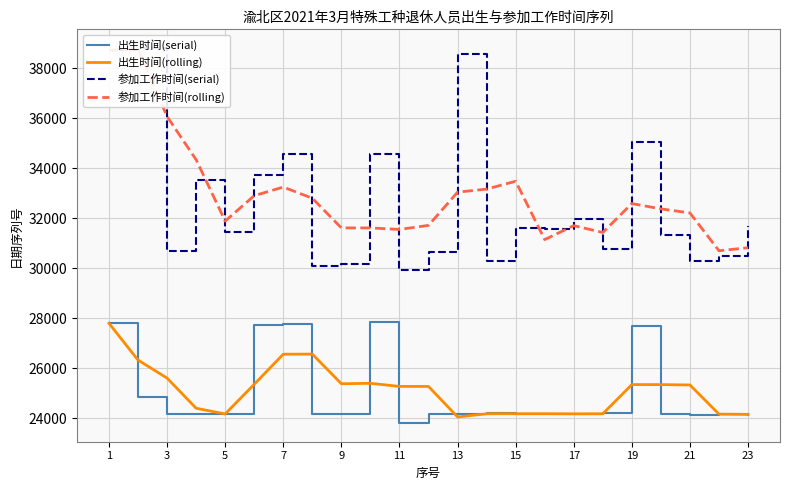

What is the lowest value of the 出生时间(rolling) series?

24053.7